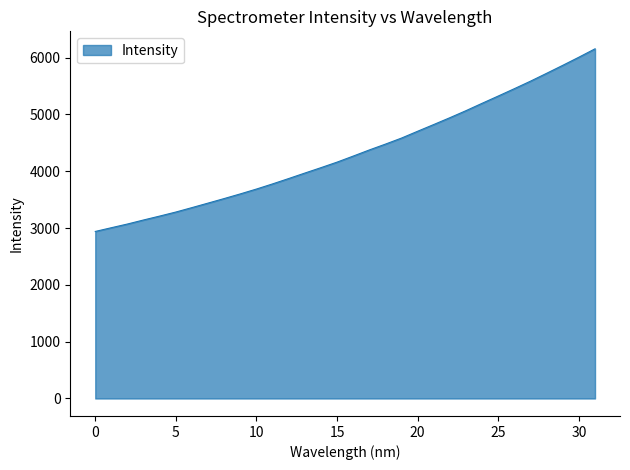

What is the difference between the maximum and minimum values?

3214.7